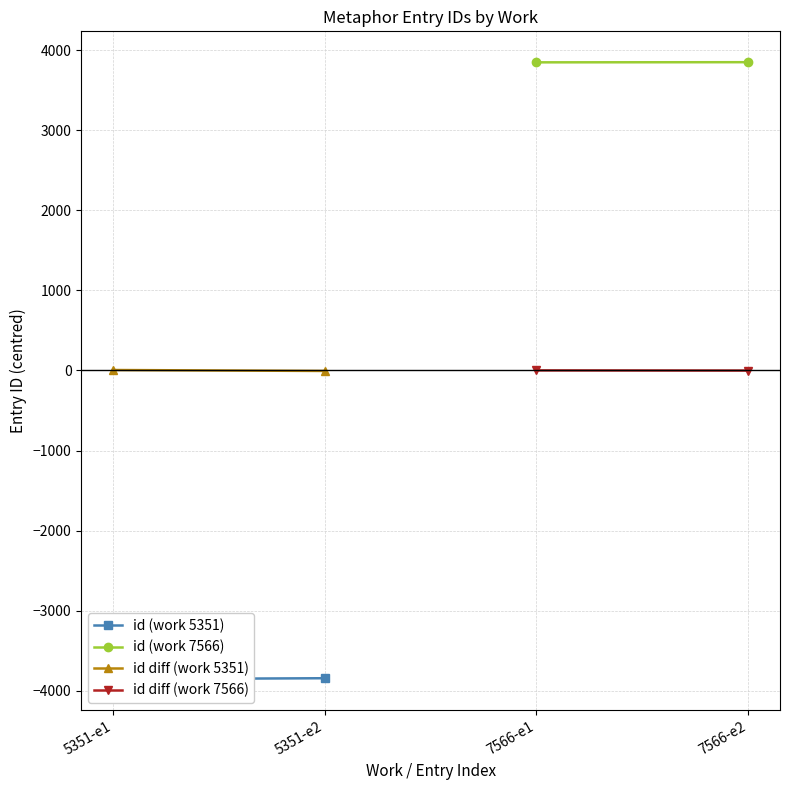

What is the difference between the maximum and minimum values in the id diff (work 5351) series?

12.0